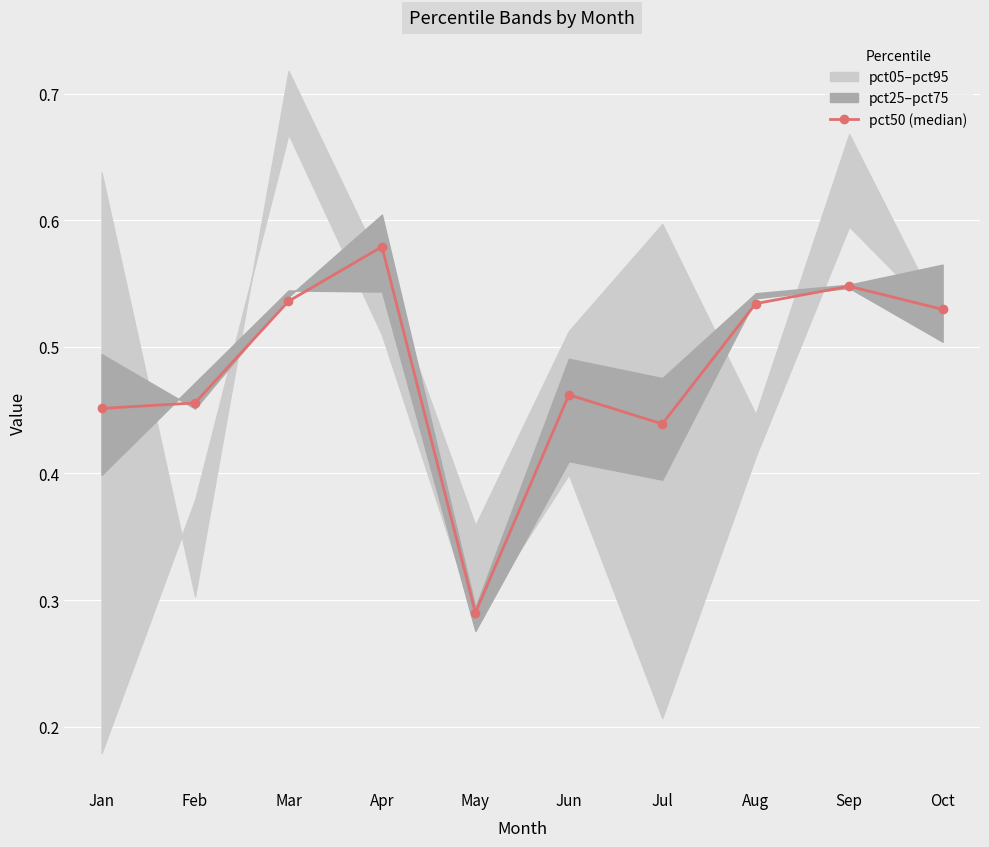

How many pct50 (median) values are between 0 and 1?

10